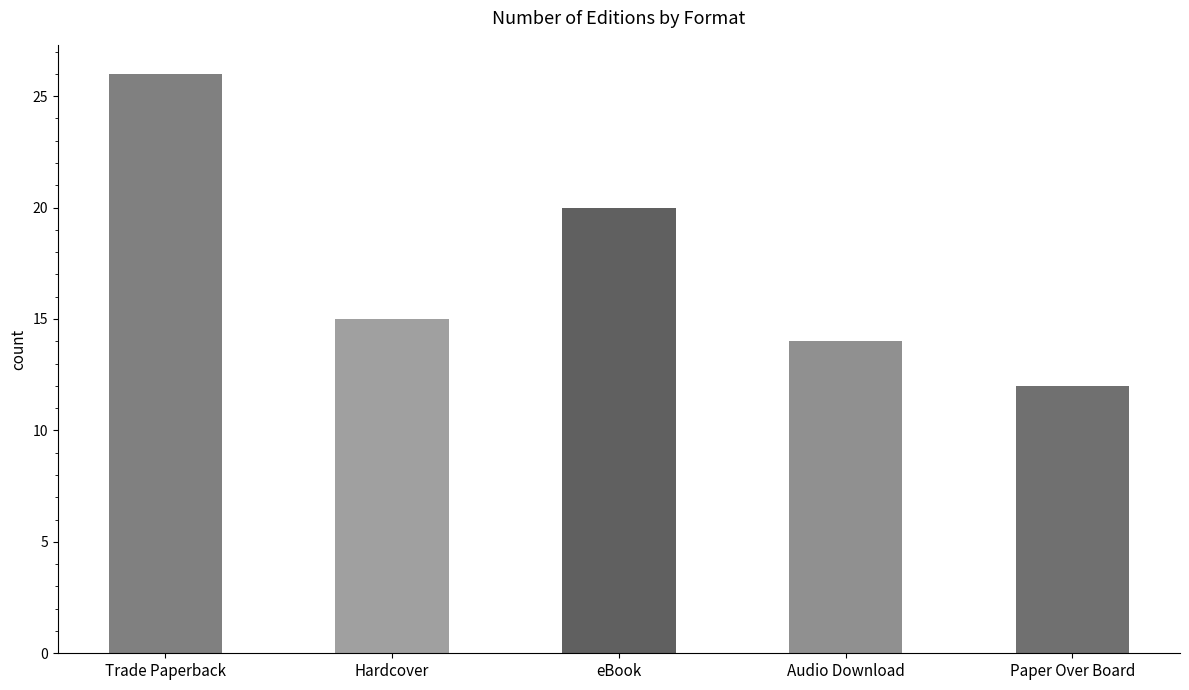

What is the difference between the second highest and second lowest values?

6